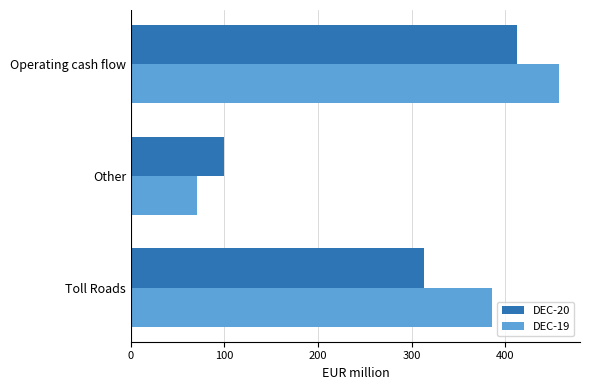

The value of DEC-20 at Toll Roads is 313. True or false?

True